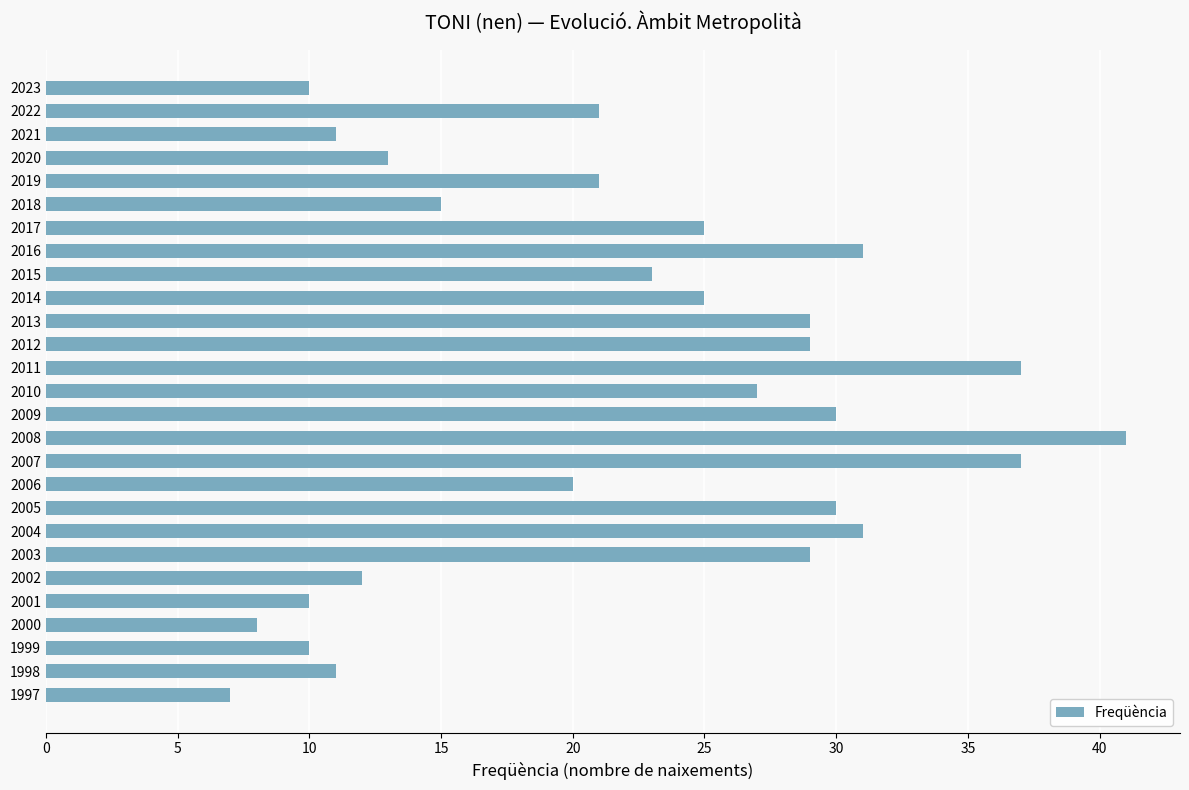

Which category has the highest value across all series?

2008